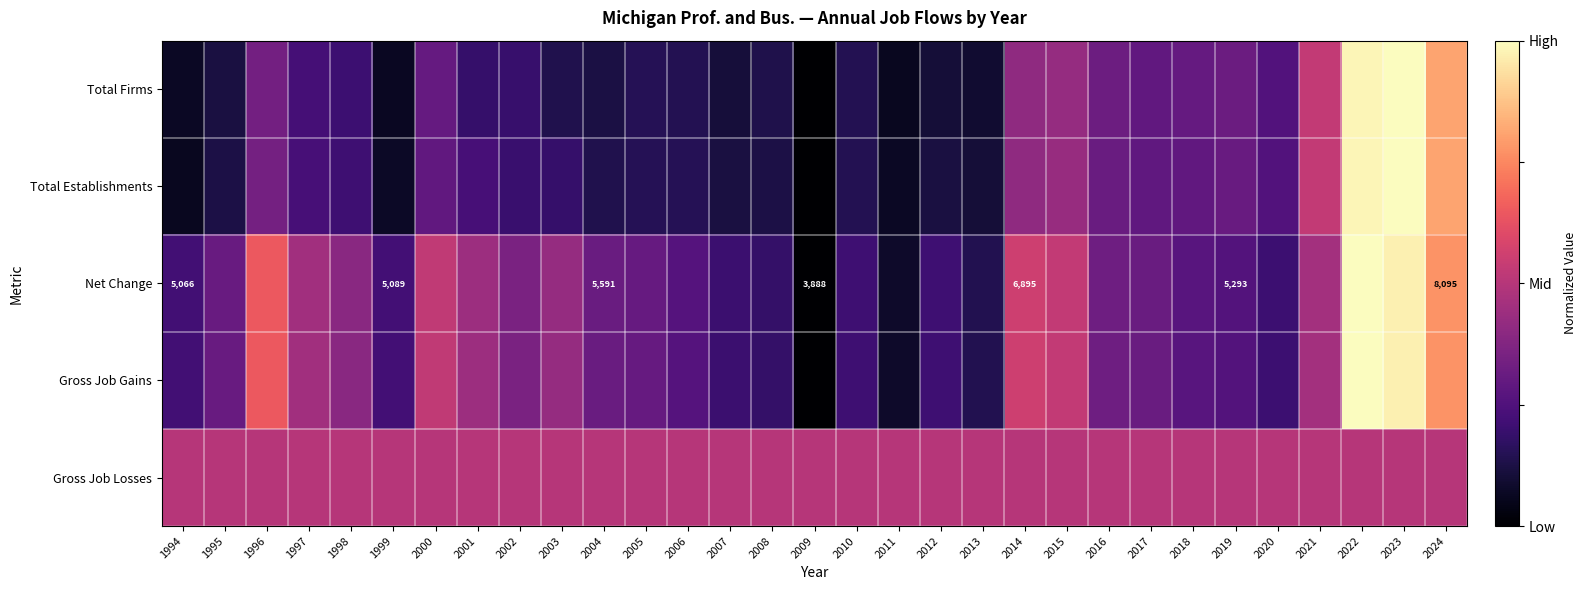

Which category has the highest value in the Net Change series?

2022